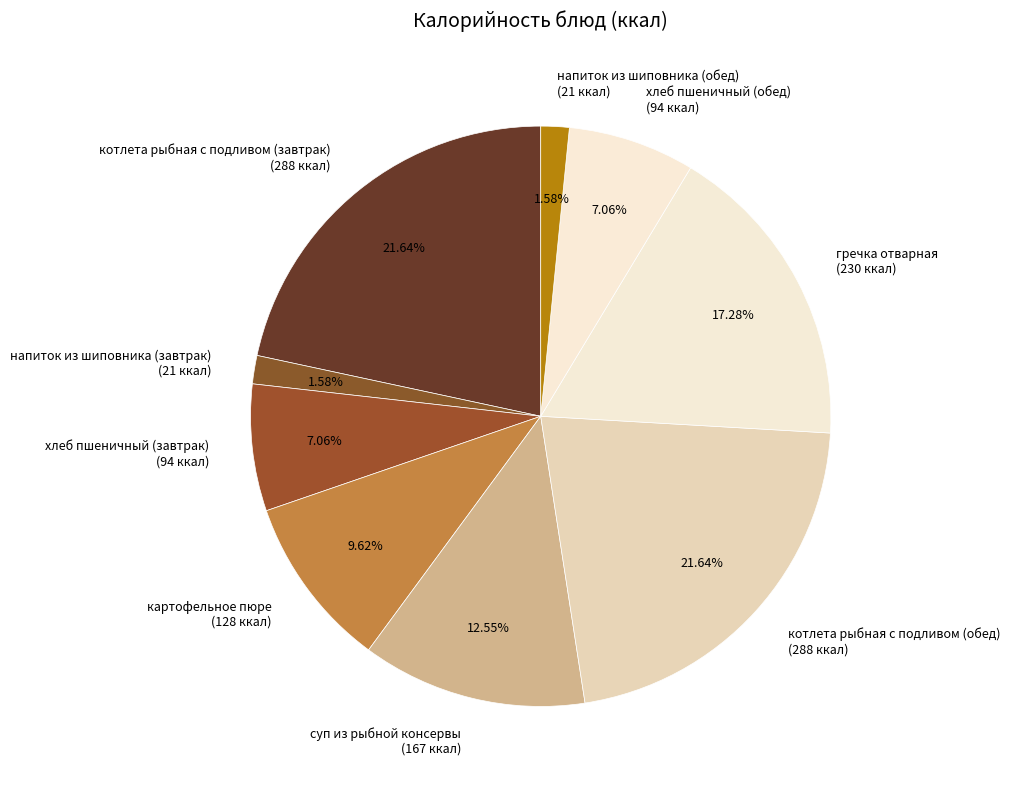

Approximately how many times larger is the value at картофельное пюре (128 ккал) compared to котлета рыбная с подливом (обед) (288 ккал)?

0.4